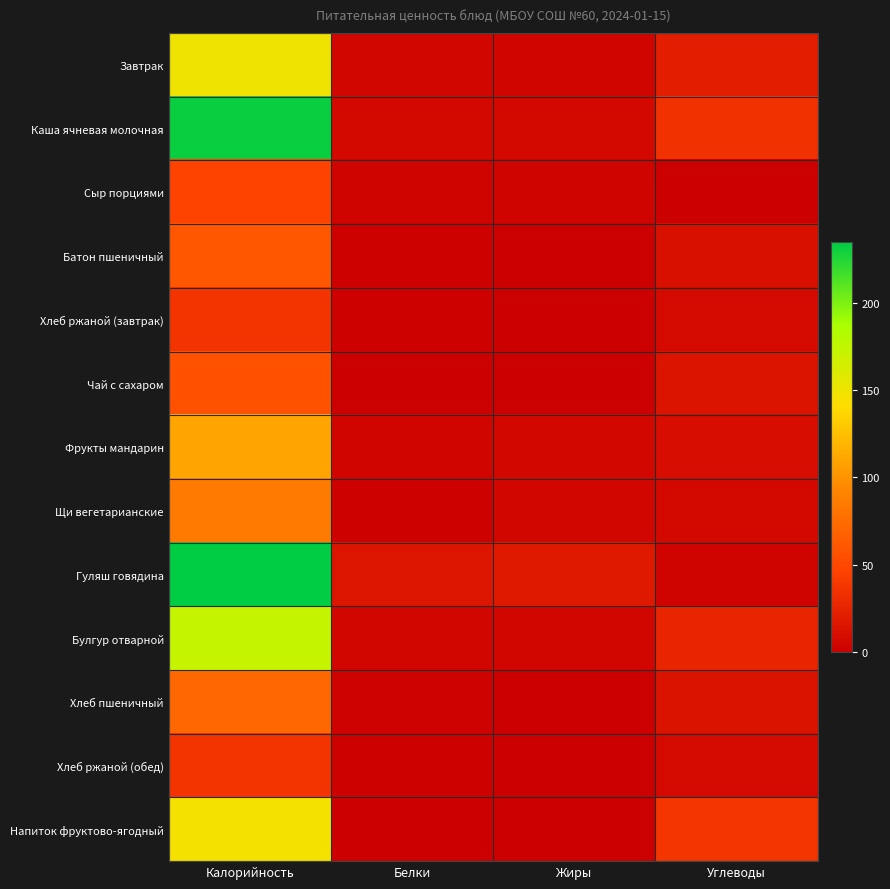

Count the number of data series in this chart.

13